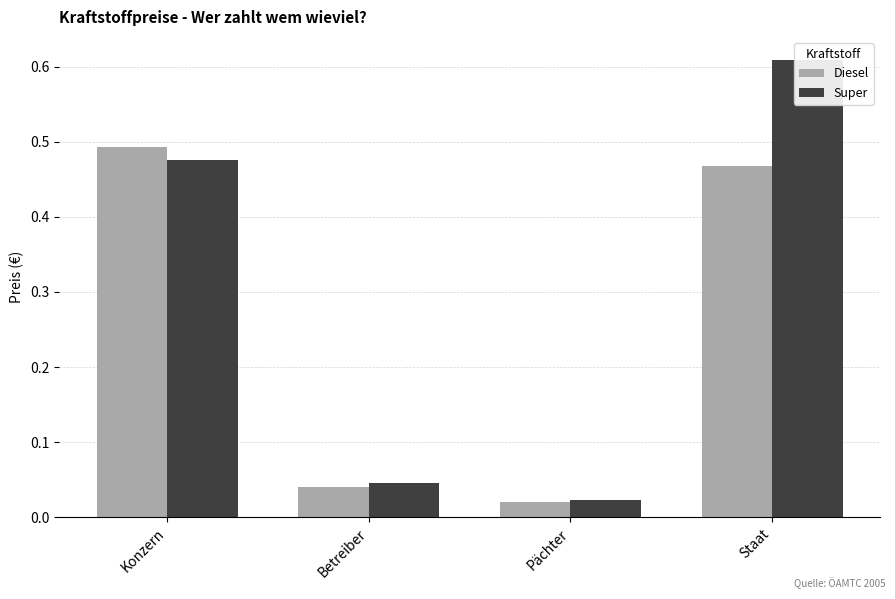

Between Konzern and Pächter, which is larger?

Konzern